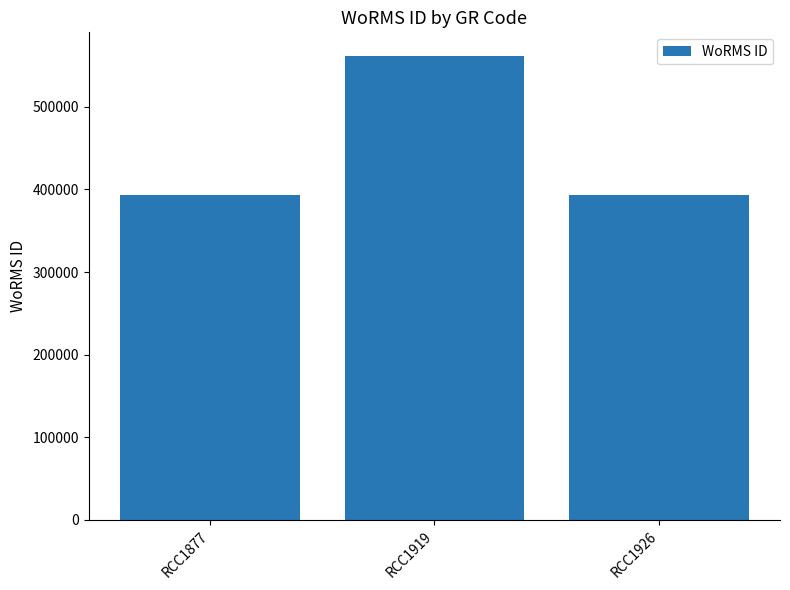

What is the difference between the maximum and minimum values?

169356